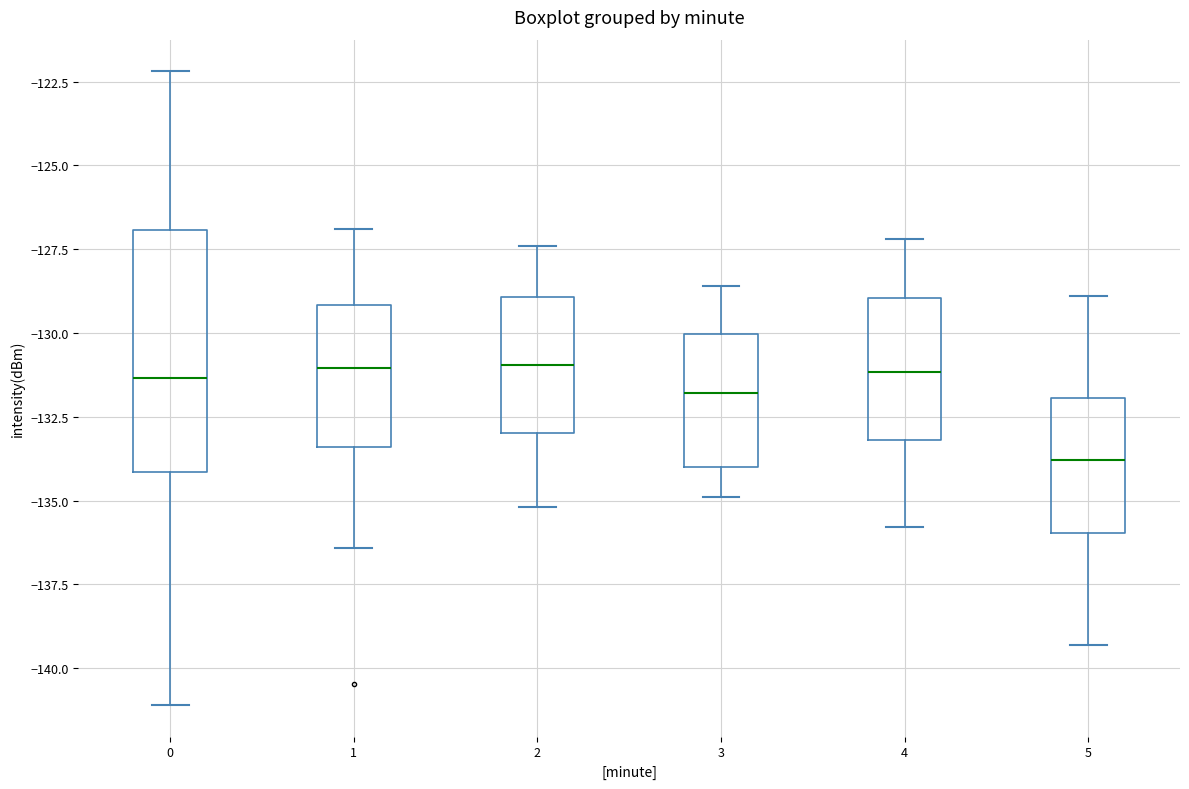

Reading left to right, transcribe this box plot: for each box, give where its median line is, the range the box spans, and where its two whiskers end, as read against the y-axis. The values are not printed on the chart, so give them approximately, as read against the axis.

0: median -131.5, box -134.0 to -127.0, whiskers -141.0 to -122.0
1: median -131.0, box -133.5 to -129.0, whiskers -136.5 to -127.0
2: median -131.0, box -133.0 to -129.0, whiskers -135.0 to -127.5
3: median -132.0, box -134.0 to -130.0, whiskers -135.0 to -128.5
4: median -131.0, box -133.0 to -129.0, whiskers -136.0 to -127.0
5: median -134.0, box -136.0 to -132.0, whiskers -139.5 to -129.0